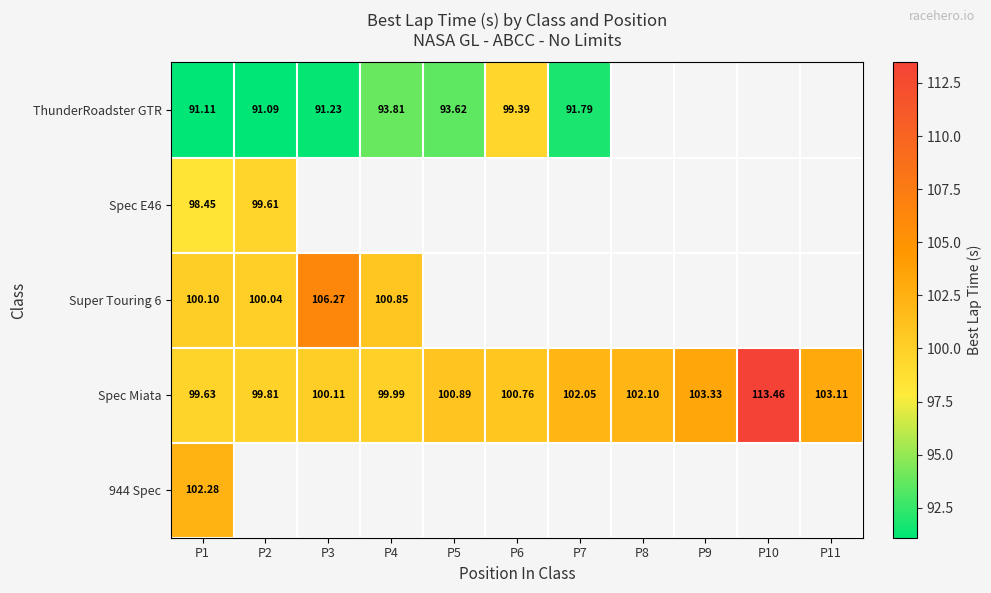

What is the highest value of the Spec Miata series?

113.5